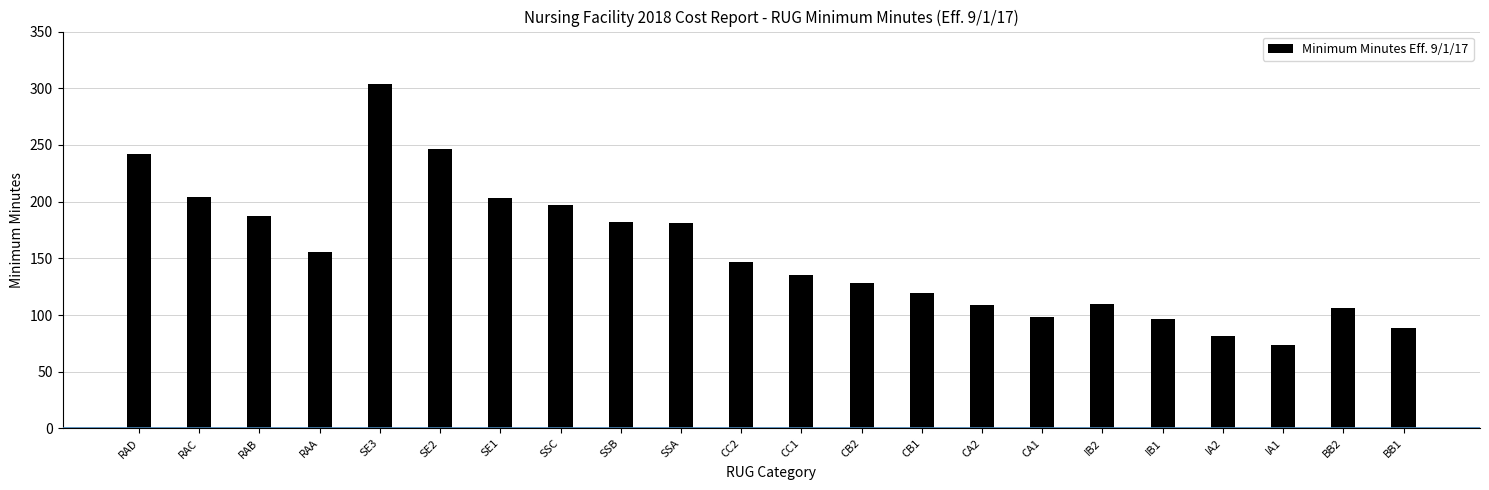

What is the difference between the second highest and minimum values?

172.6